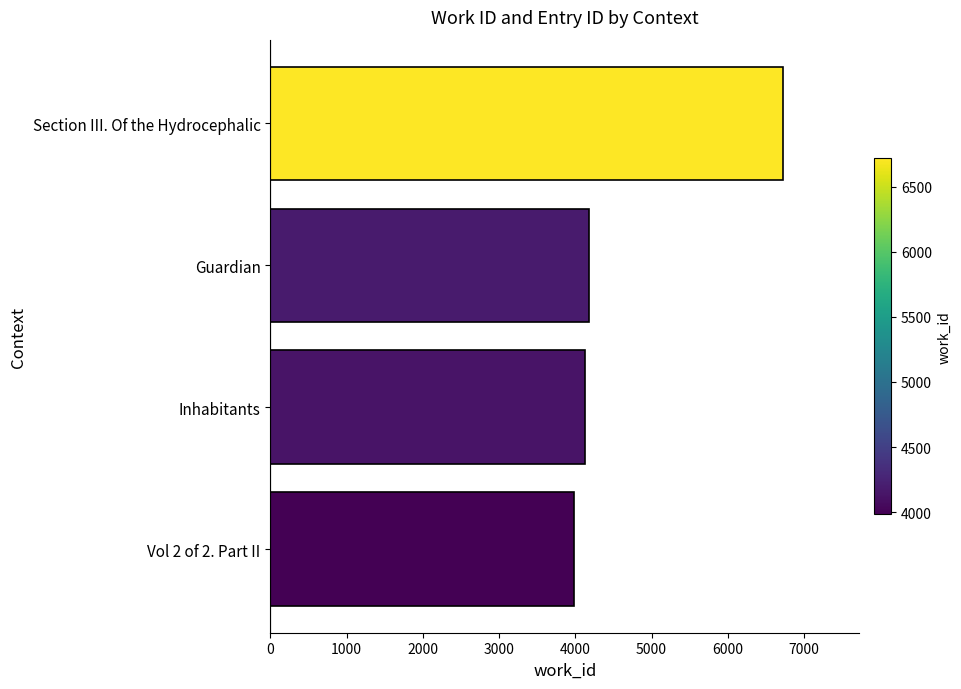

What is the change in value from Inhabitants to Section III. Of the Hydrocephalic?

+2585